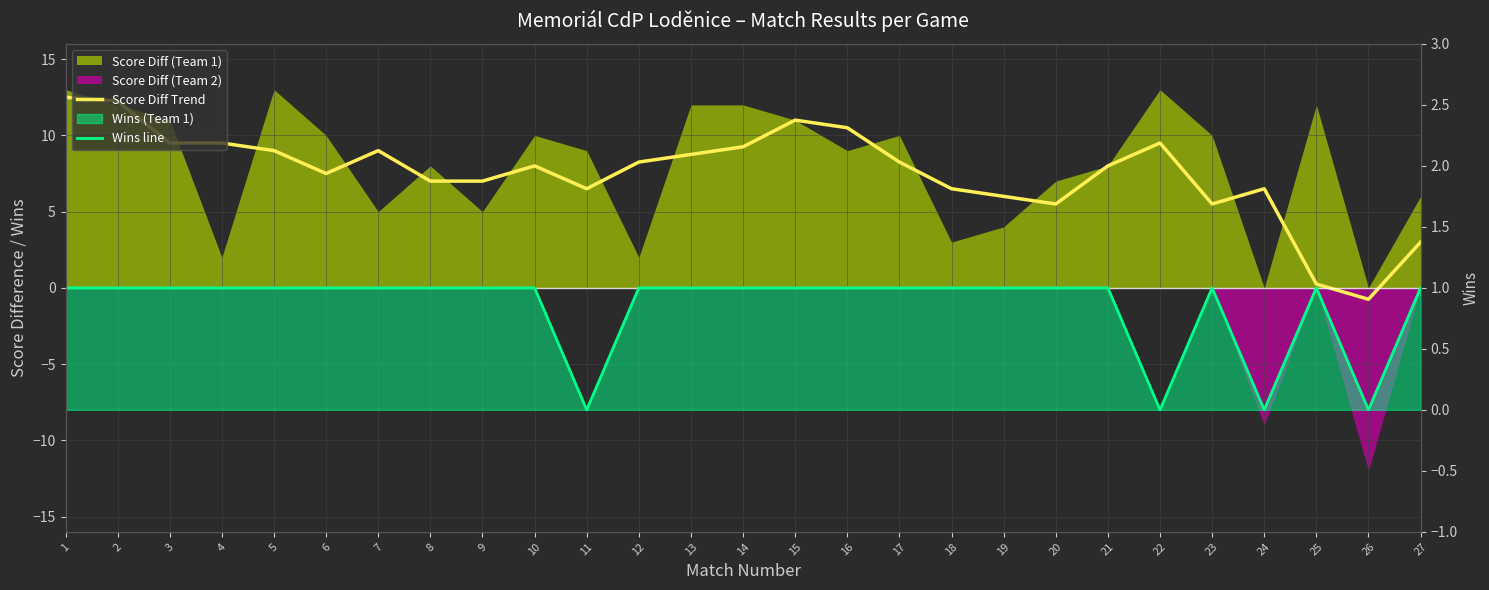

Rank the series at 2 from highest to lowest value.

Score Diff Trend, Wins line